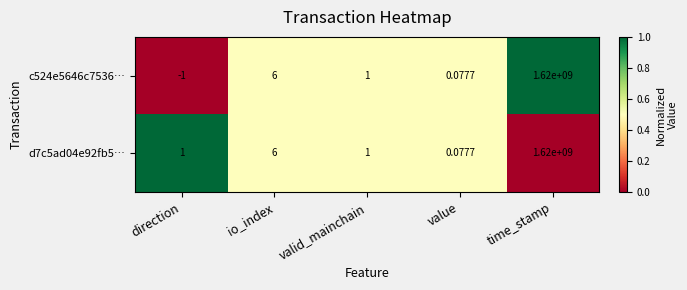

At which label is c524e5646c7536… closest to 809999999?

io_index